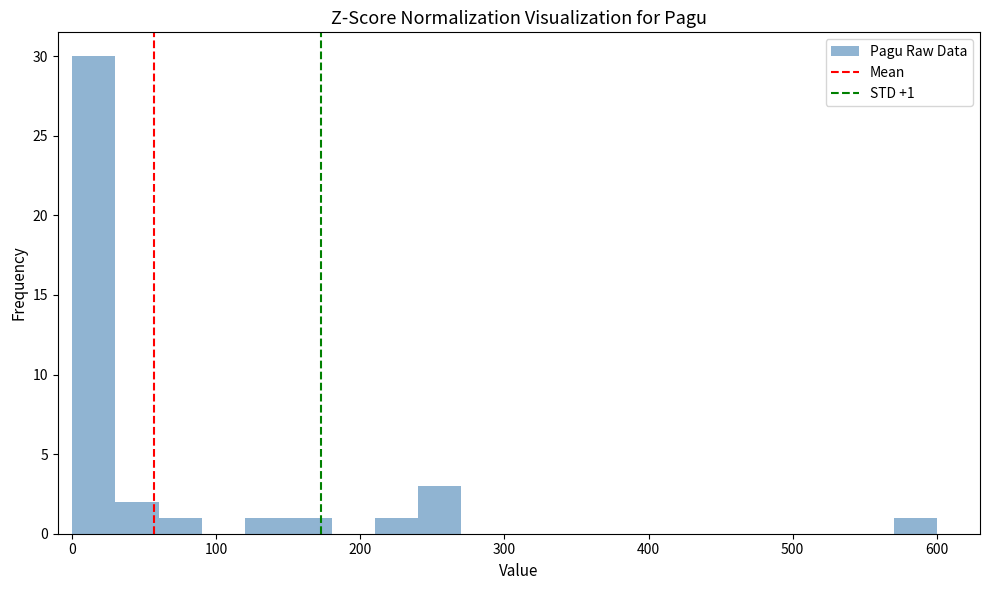

Read against the x-axis, roughly where is the centre of the tallest bar?

20